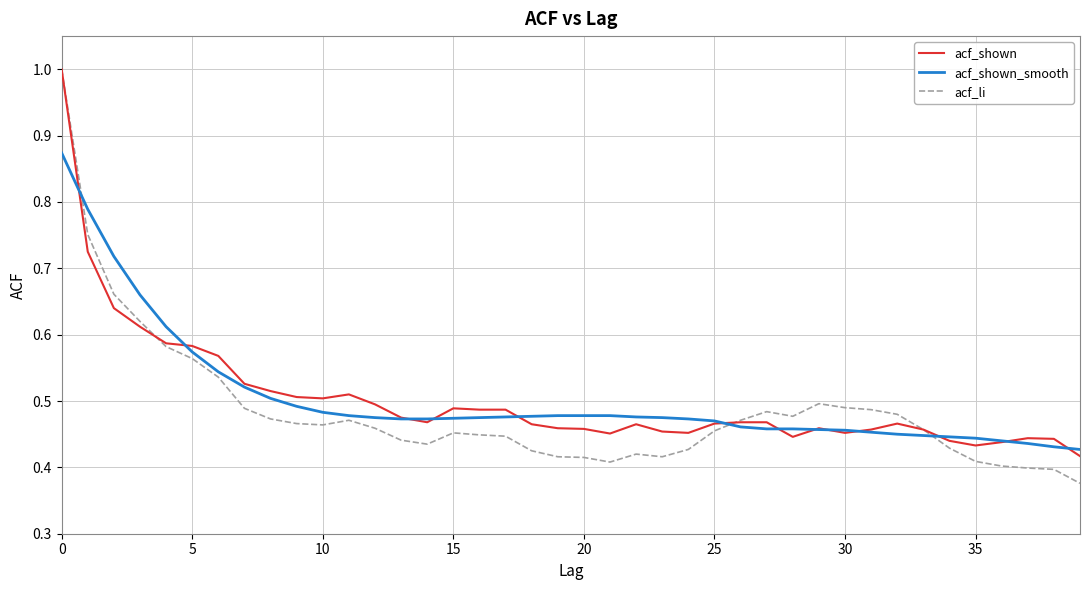

Which series has the widest spread of values?

acf_li